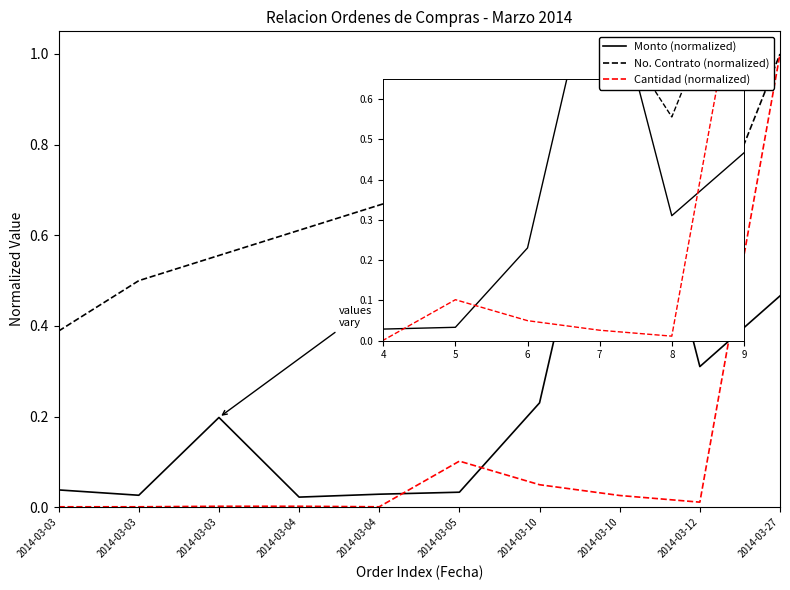

Where is the first local minimum for Cantidad (normalized)?

2014-03-04